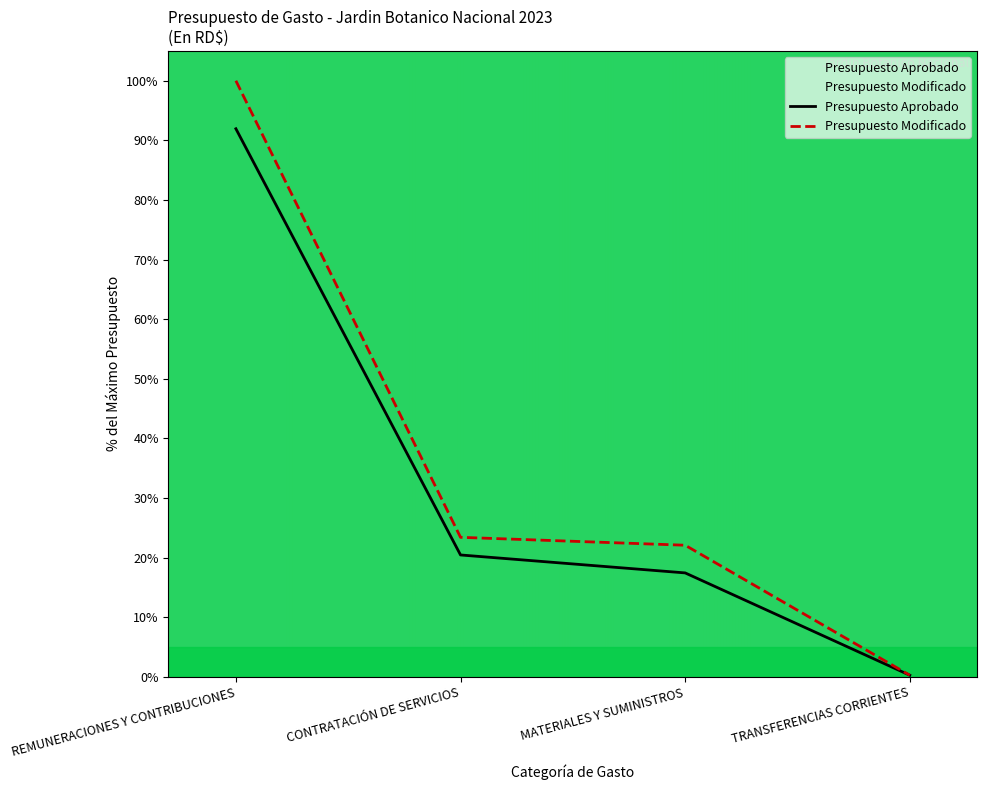

Between TRANSFERENCIAS CORRIENTES and CONTRATACIÓN DE SERVICIOS, which is larger?

CONTRATACIÓN DE SERVICIOS